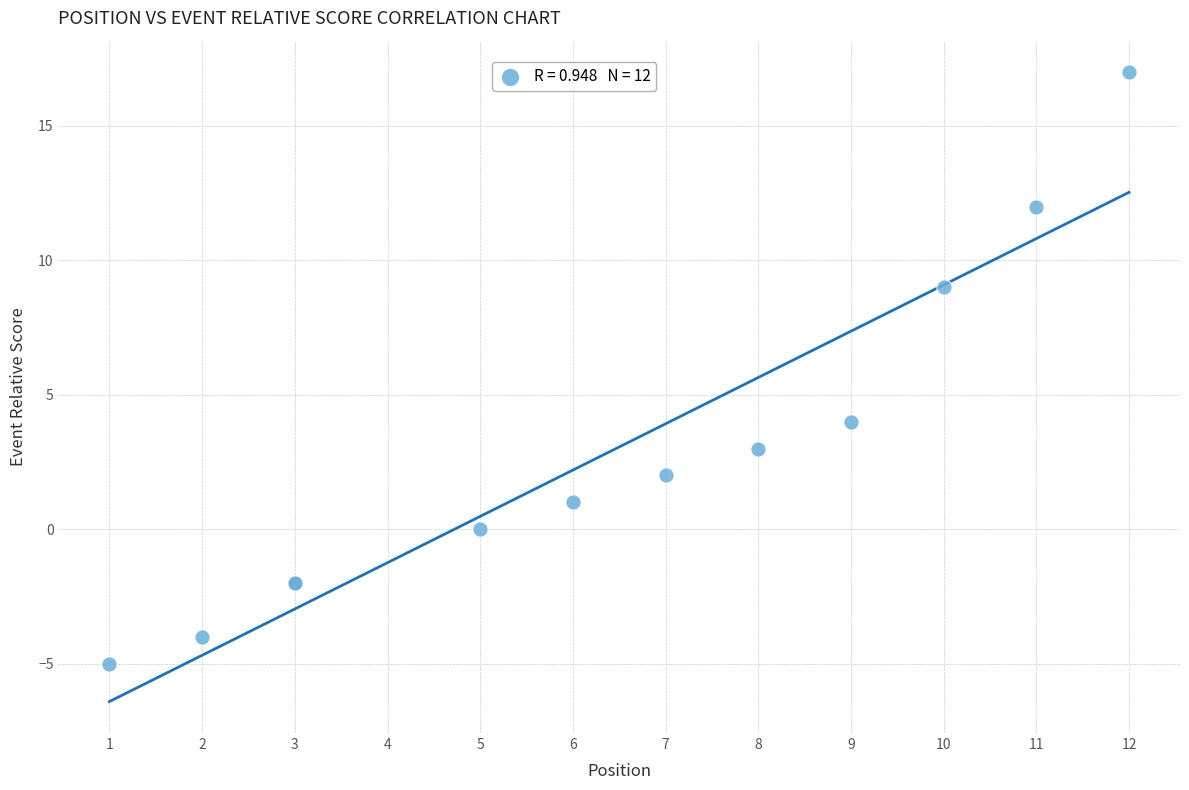

What Y value in the scatter plot is closest to 6?

4